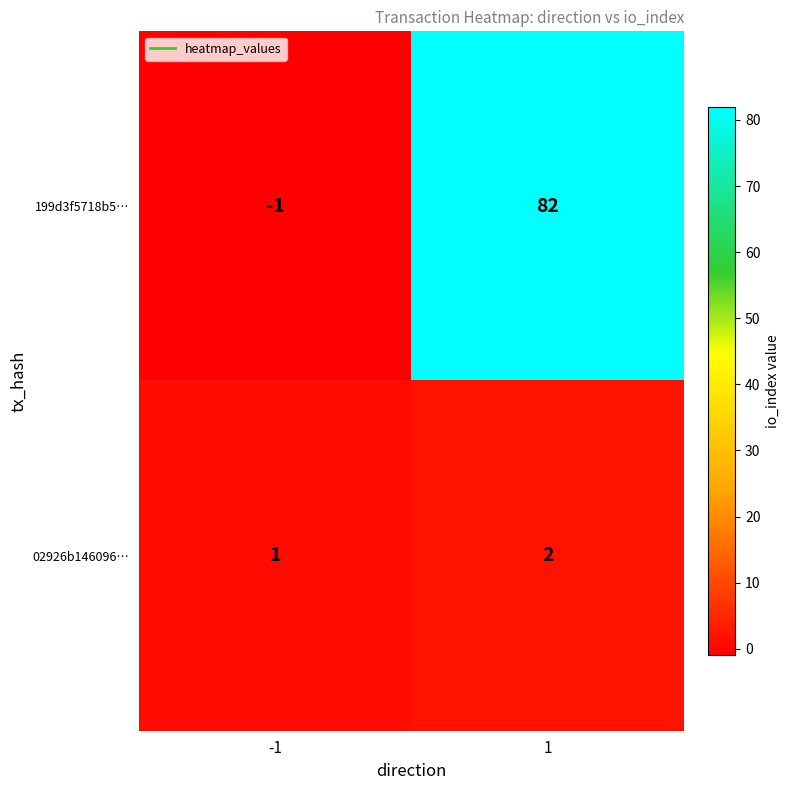

Rank the series at 1 from highest to lowest value.

199d3f5718b5…, 02926b146096…